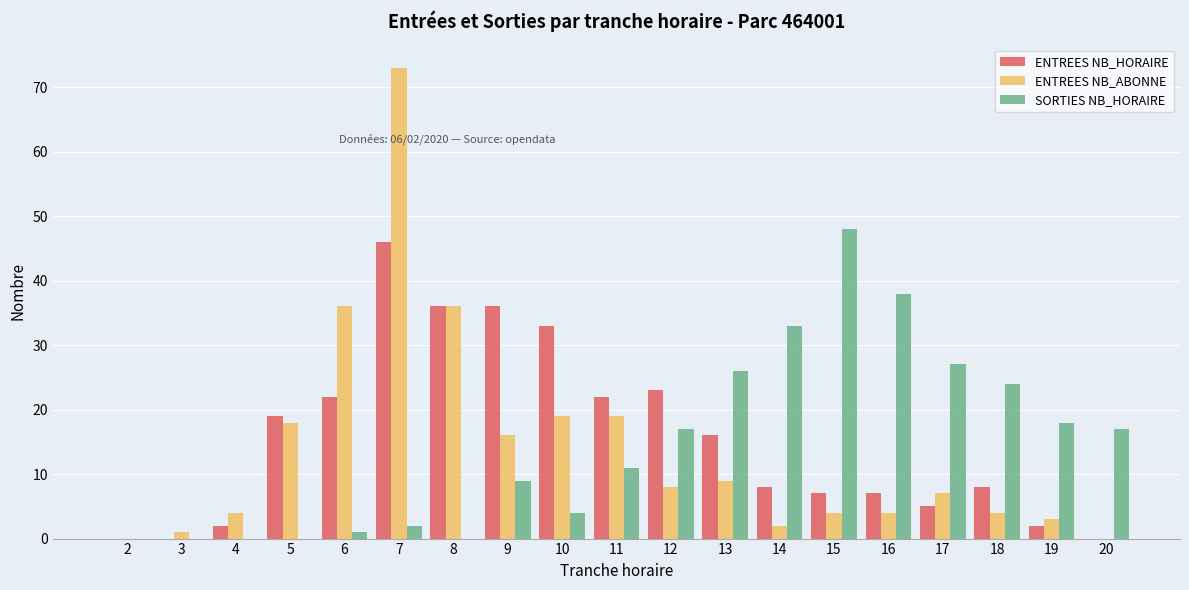

At which category is the sum across all series the highest?

7